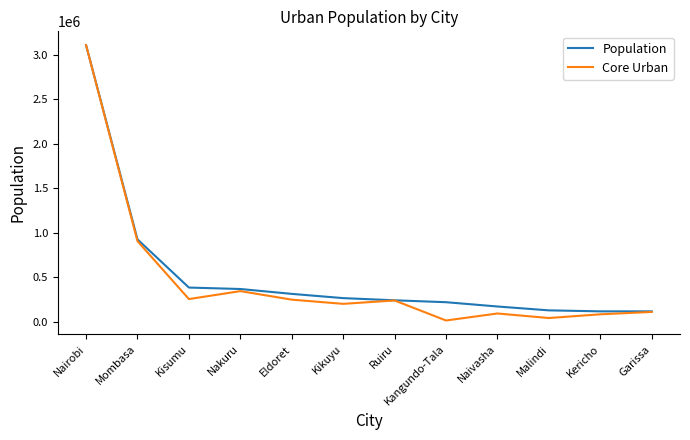

Which series has the largest total across all categories?

Population